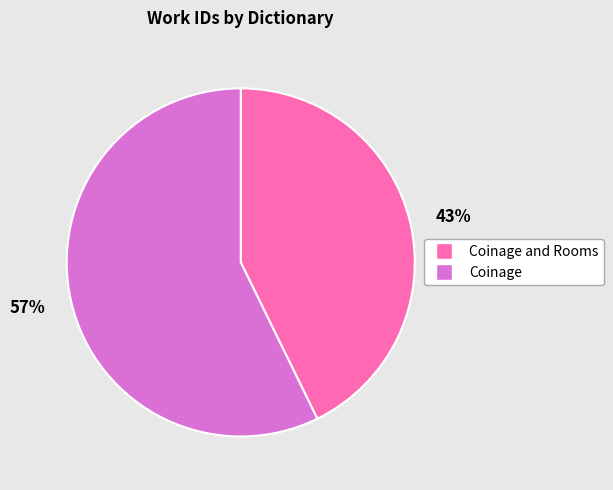

True or false: 43% accounts for 33% of the total.

False